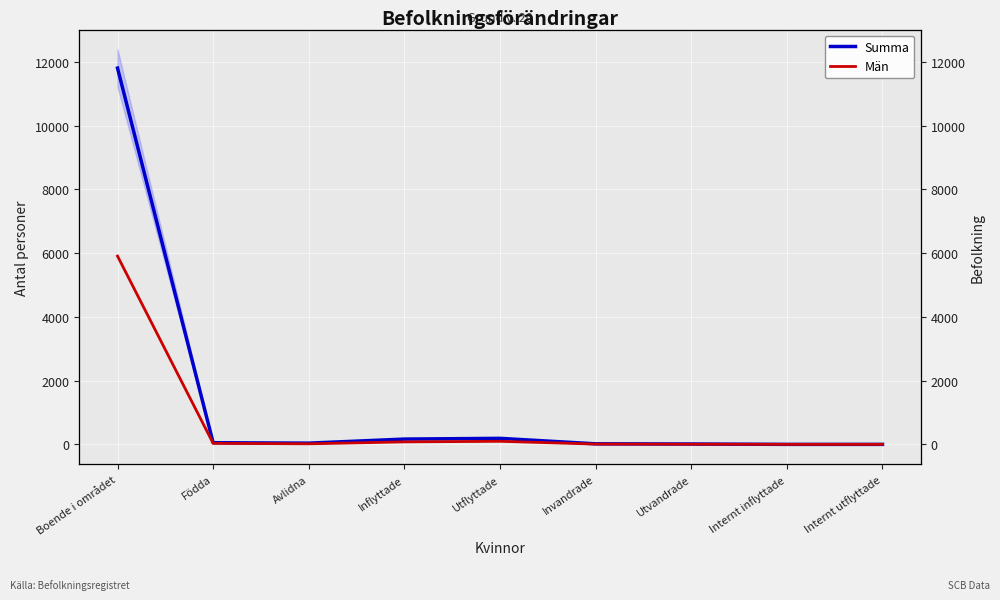

Which series has the largest total across all categories?

Summa